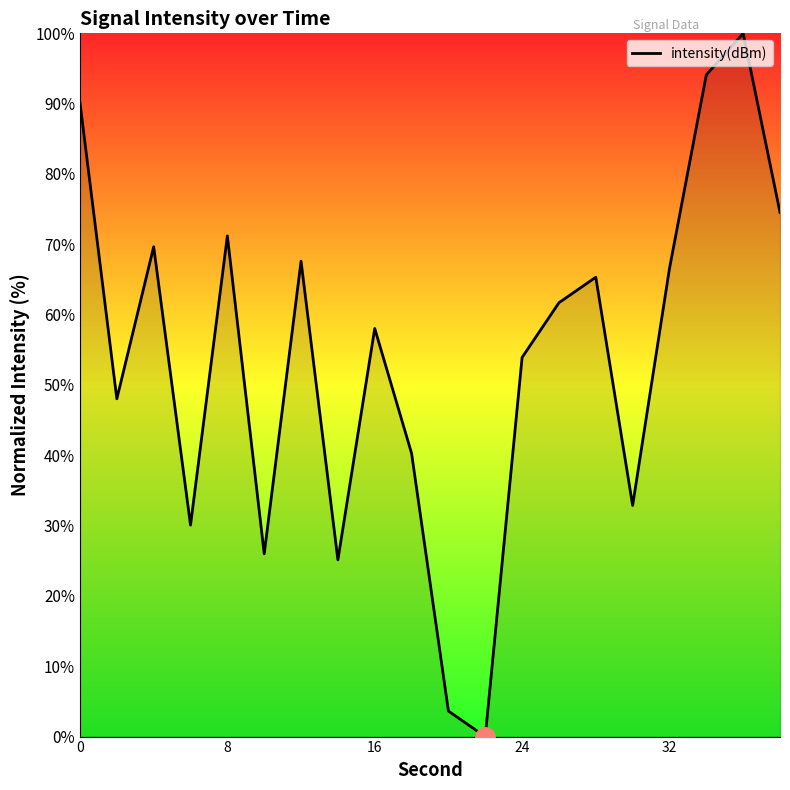

What is the maximum value shown in the chart?

100.0